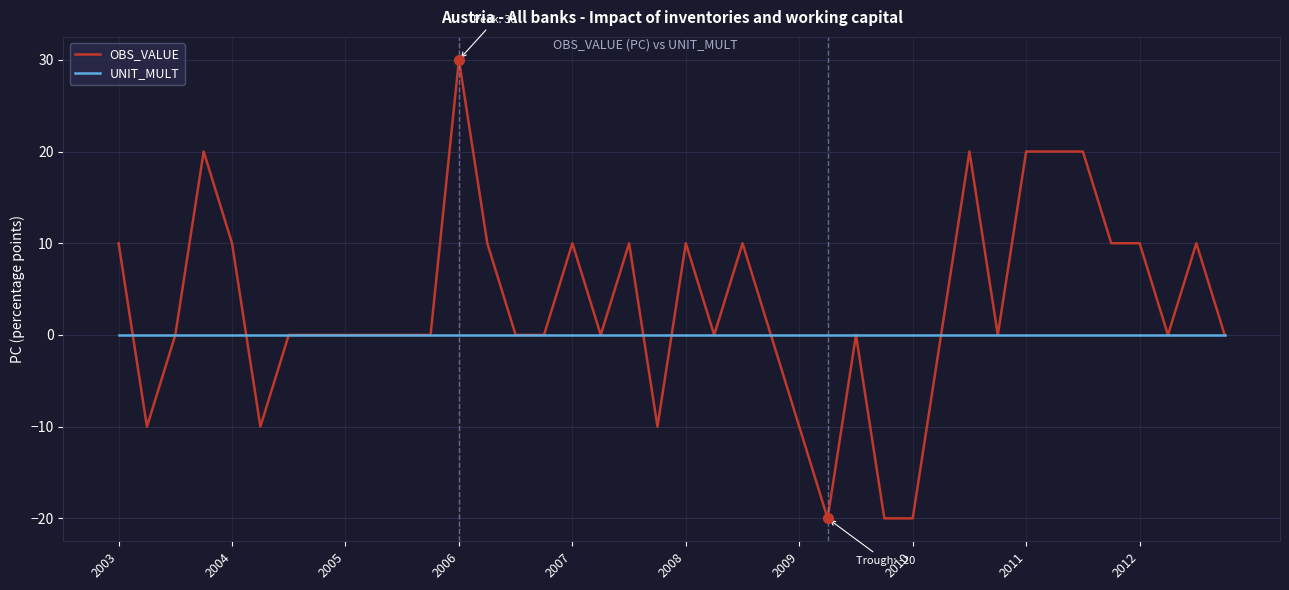

Which series has the largest total across all categories?

OBS_VALUE